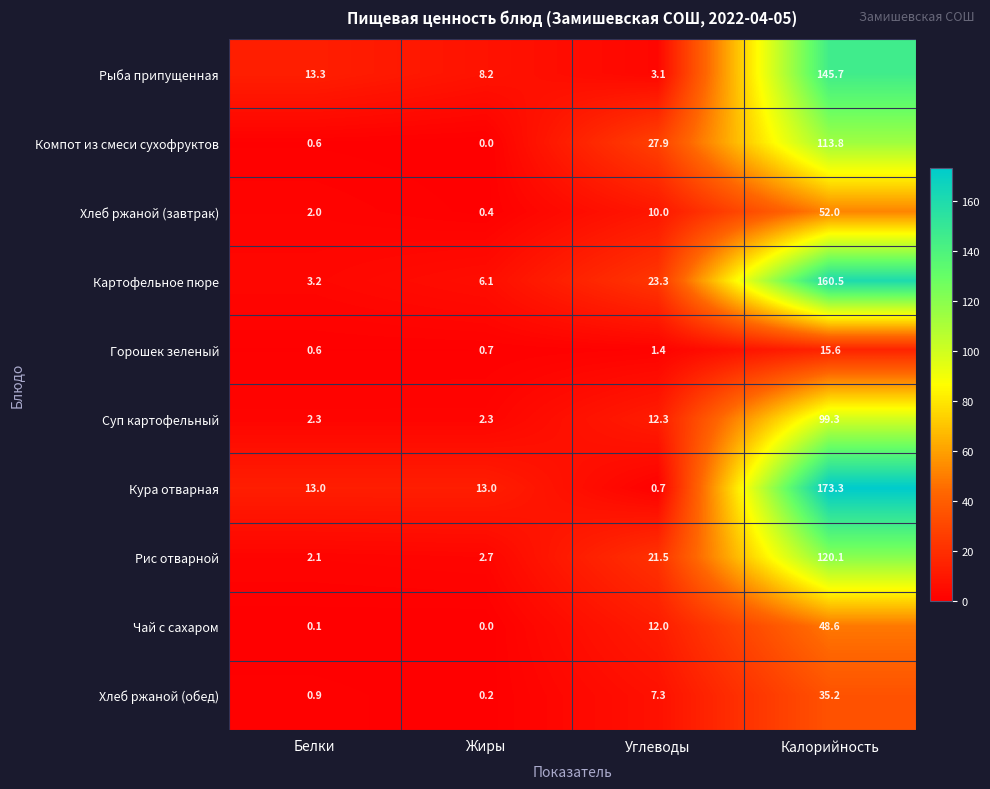

Where does the Хлеб ржаной (обед) series first go above 7?

Углеводы